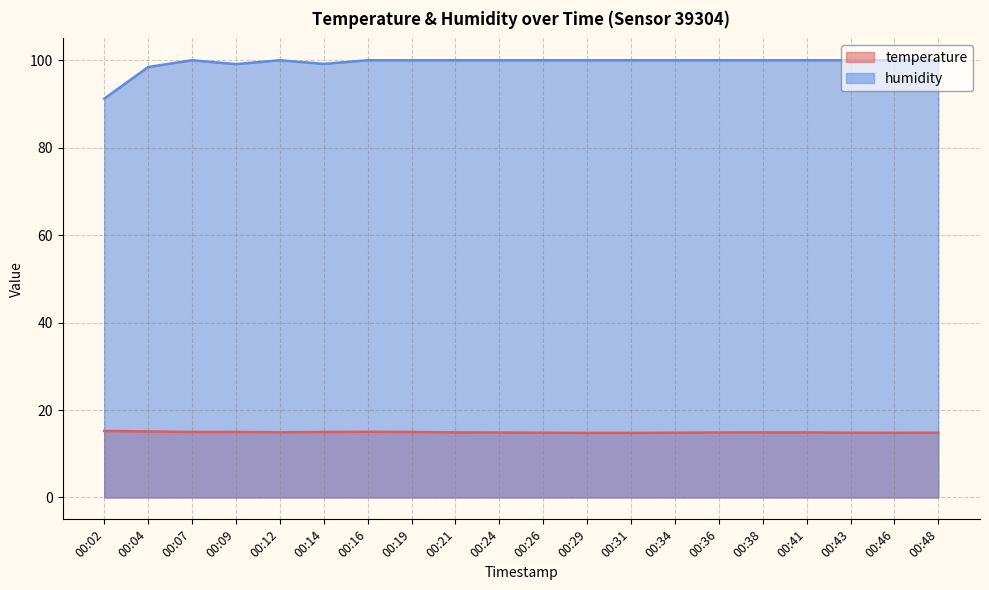

True or false: temperature and humidity cross at least once.

False